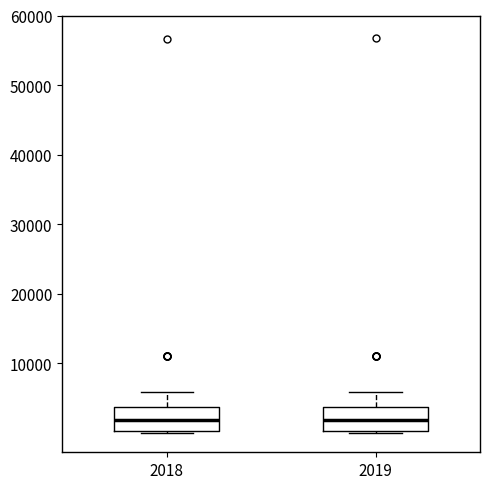

Reading left to right, transcribe this box plot: for each box, give where its median line is, the range the box spans, and where its two whiskers end, as read against the y-axis. The values are not printed on the chart, so give them approximately, as read against the axis.

2018: median 2000, box 0 to 4000, whiskers 0 to 6000
2019: median 2000, box 0 to 4000, whiskers 0 to 6000